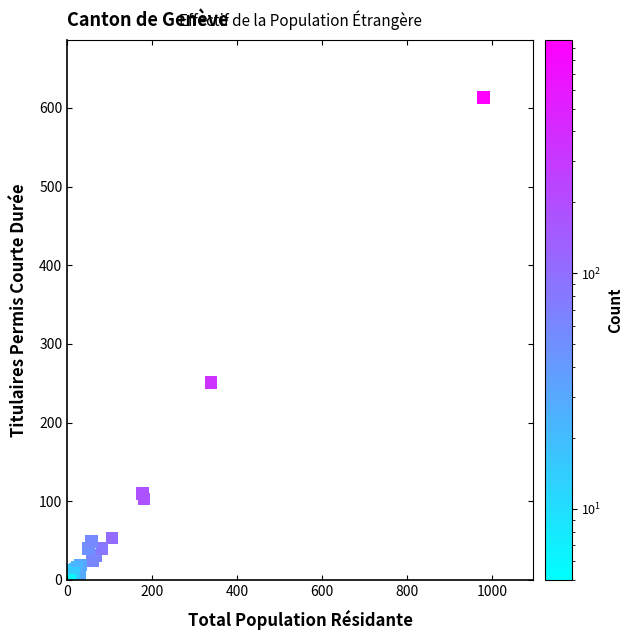

What Y value in the scatter plot is closest to 306?

251